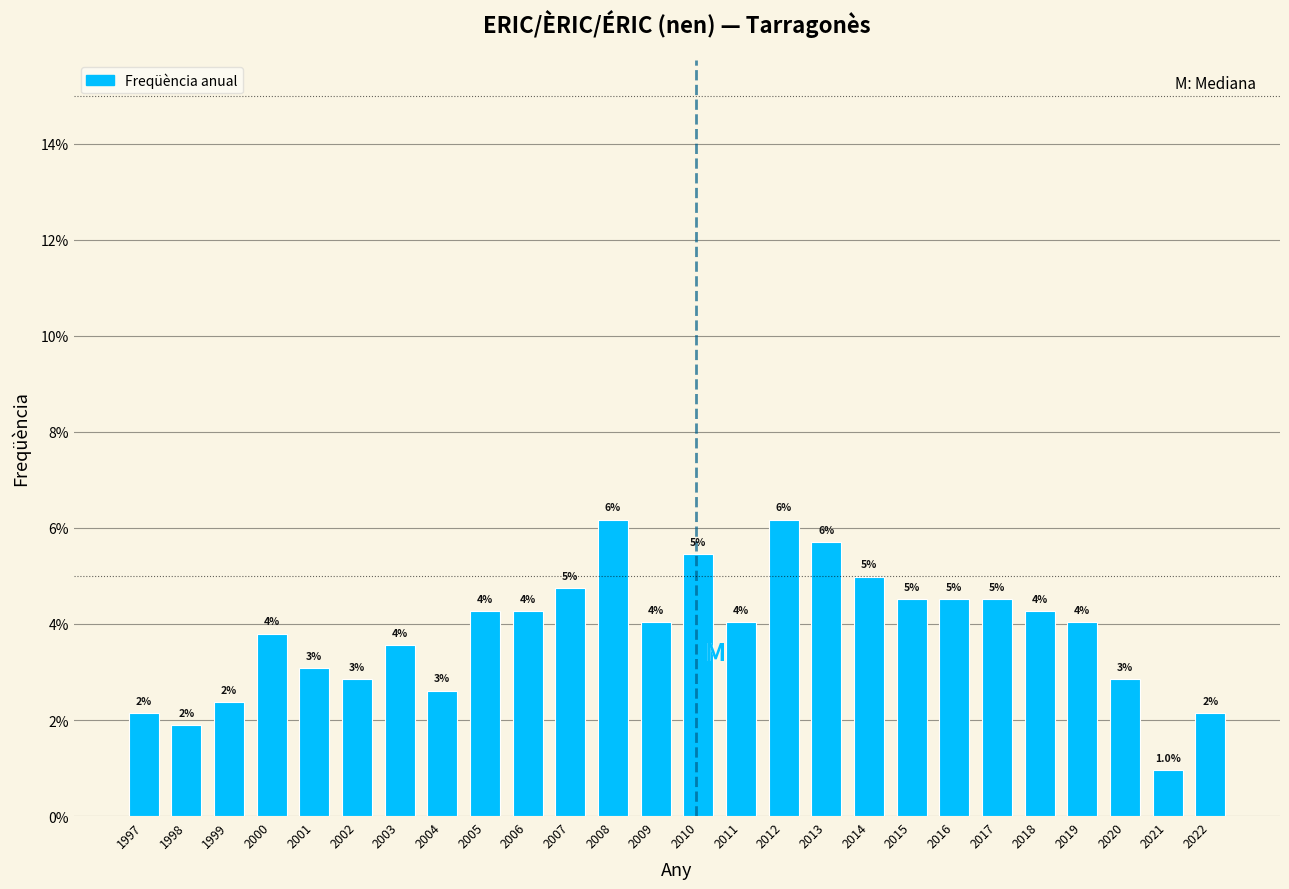

What is the greatest value displayed?

6.2